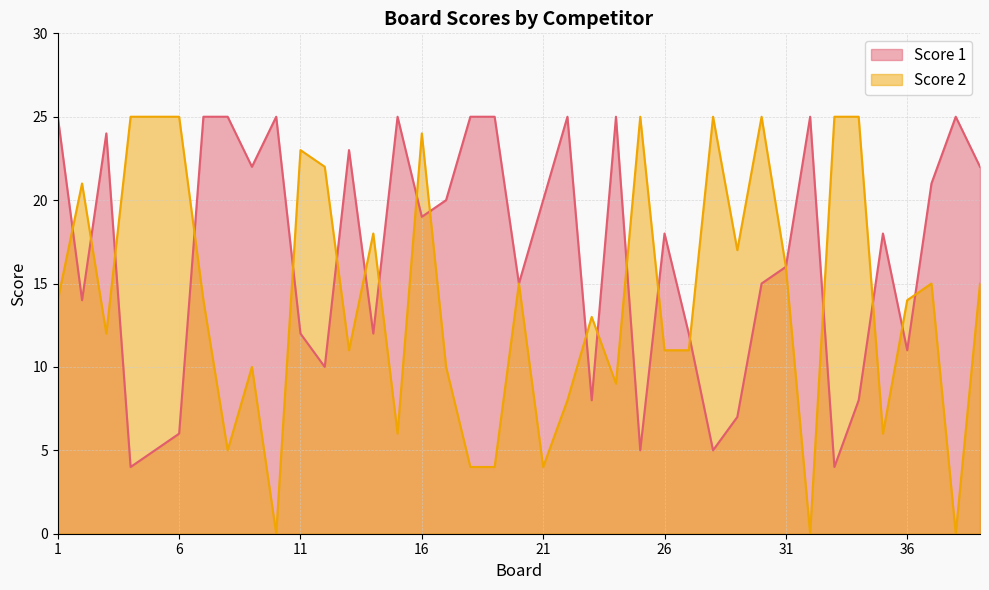

What value does the Score 1 series have at 6?

6